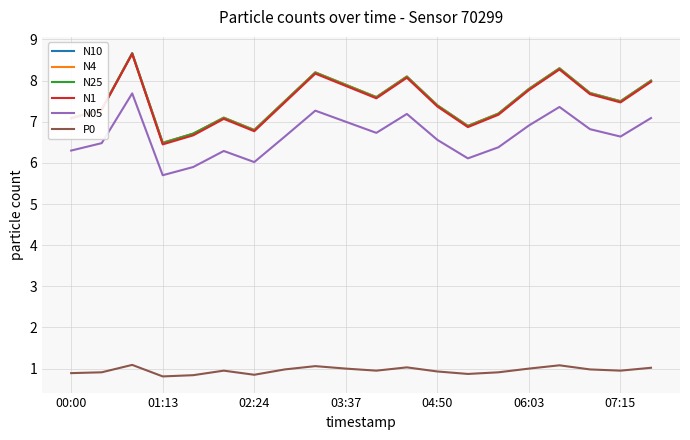

Which series has the largest range (max minus min)?

N1